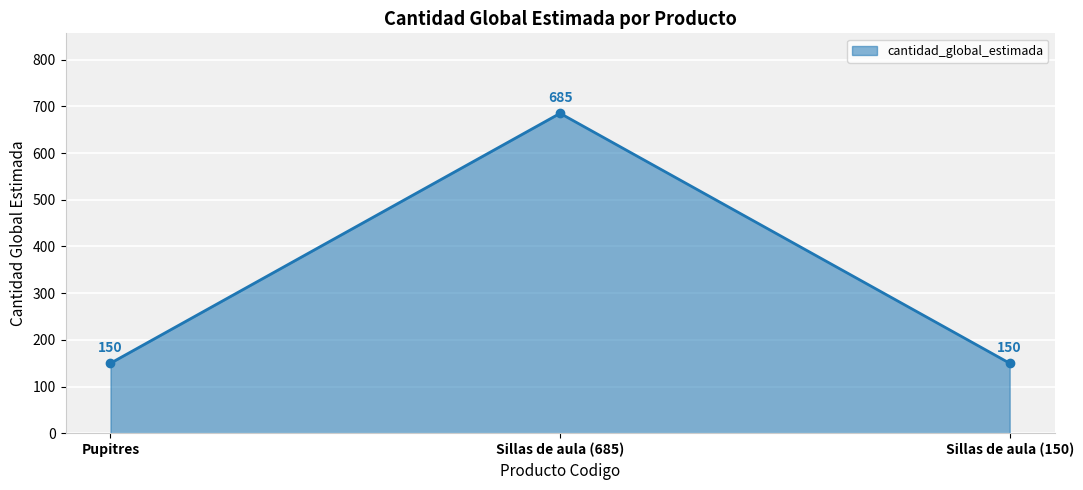

What is the minimum value shown in the chart?

150